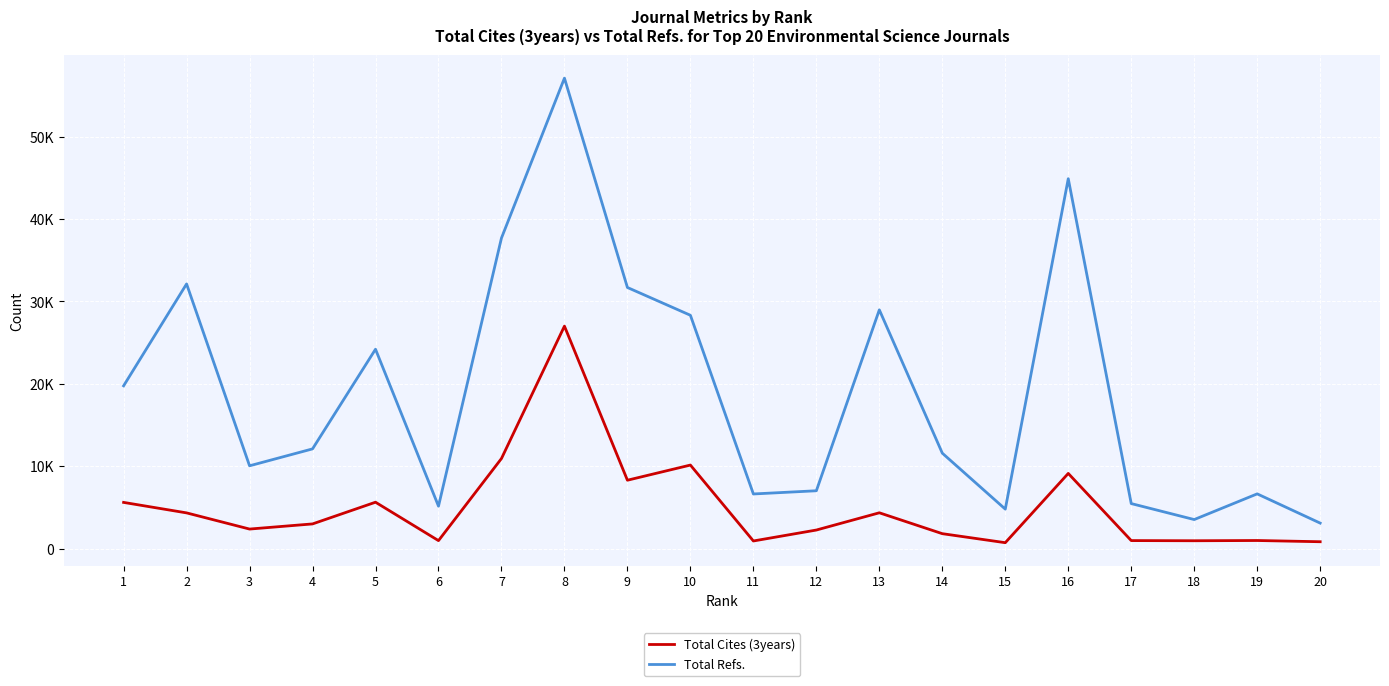

Rank the series by their maximum value, from lowest to highest.

Total Cites (3years), Total Refs.